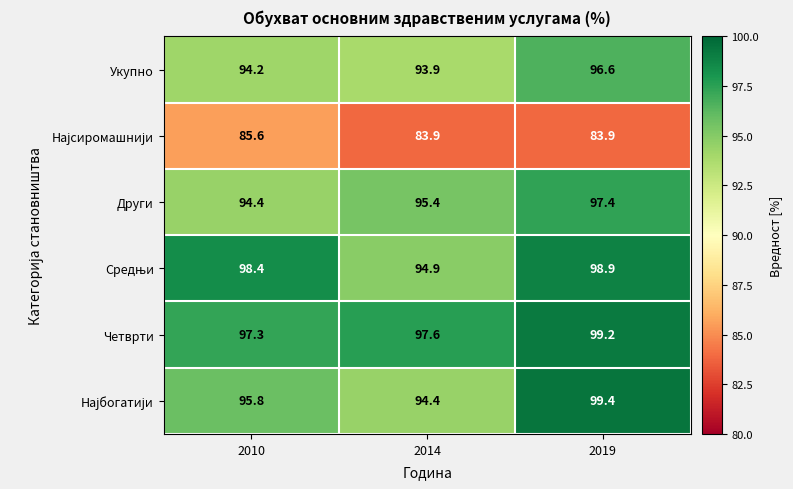

What is the sum of the Други values at 2019 and 2010?

191.8